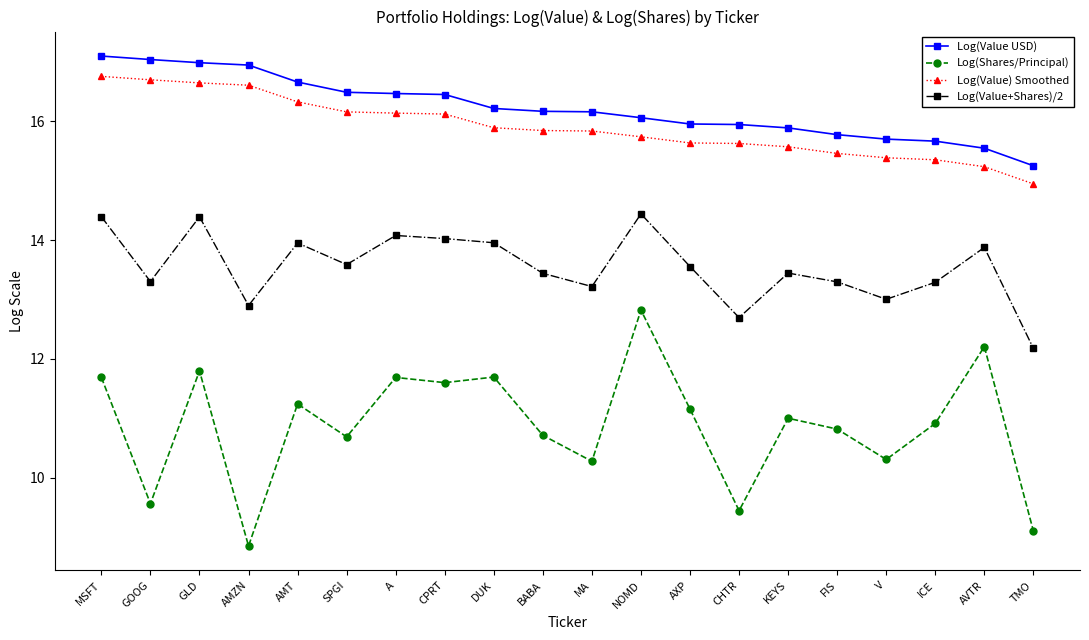

What are all the series names shown in the legend?

Log(Value USD), Log(Shares/Principal), Log(Value) Smoothed, Log(Value+Shares)/2